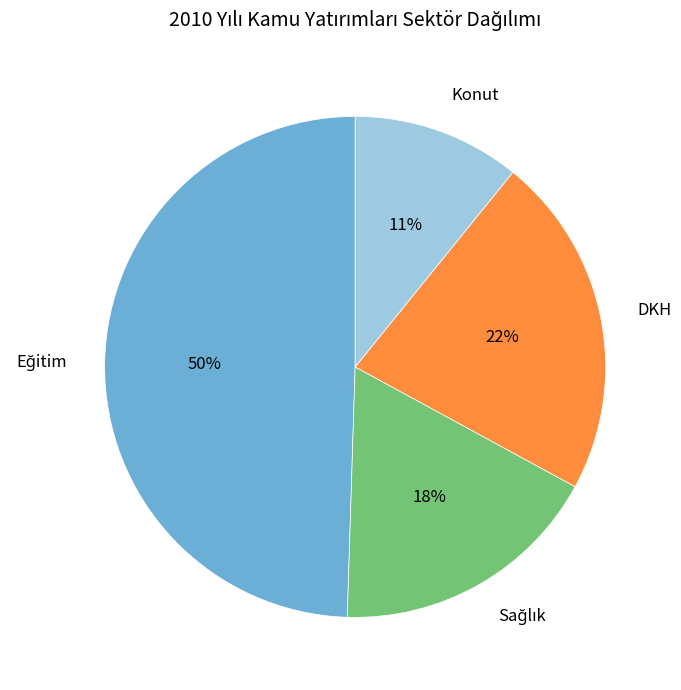

How many slices are in this pie chart?

4